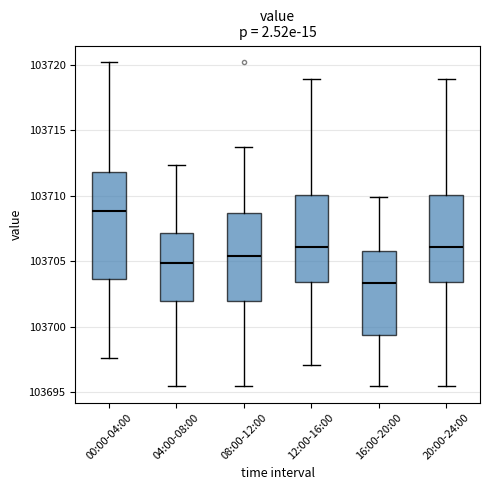

Comparing the boxes themselves (not the whiskers), which one is the tallest?

00:00-04:00